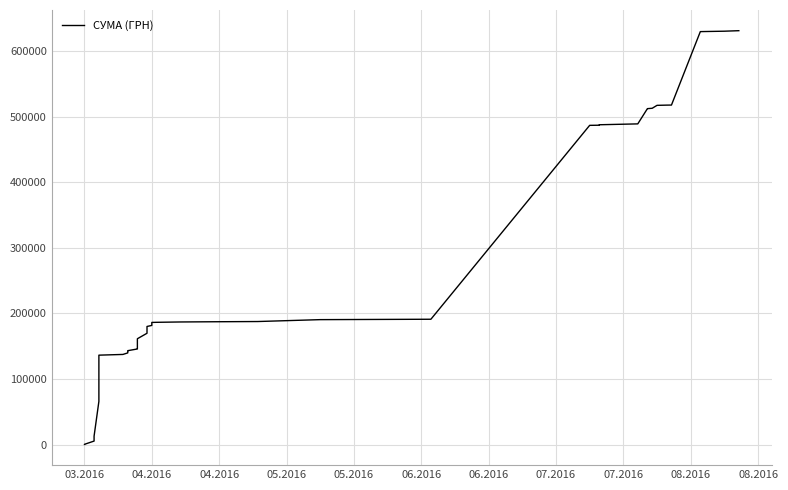

What is the label of the 7th point from the left?

06.2016